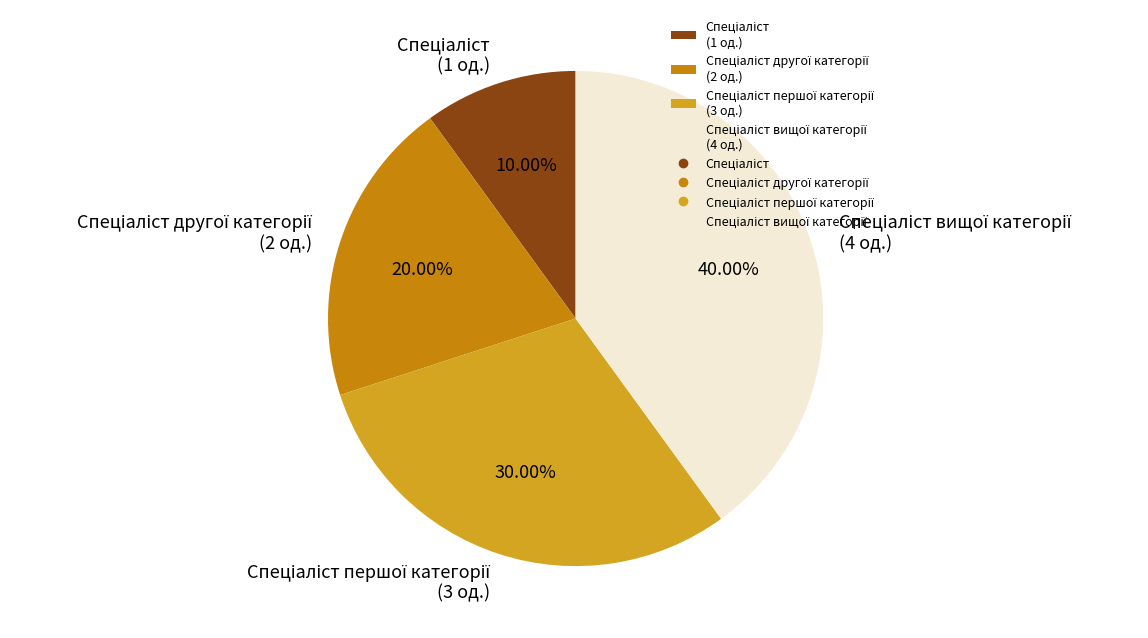

Is there a majority slice in this chart?

No